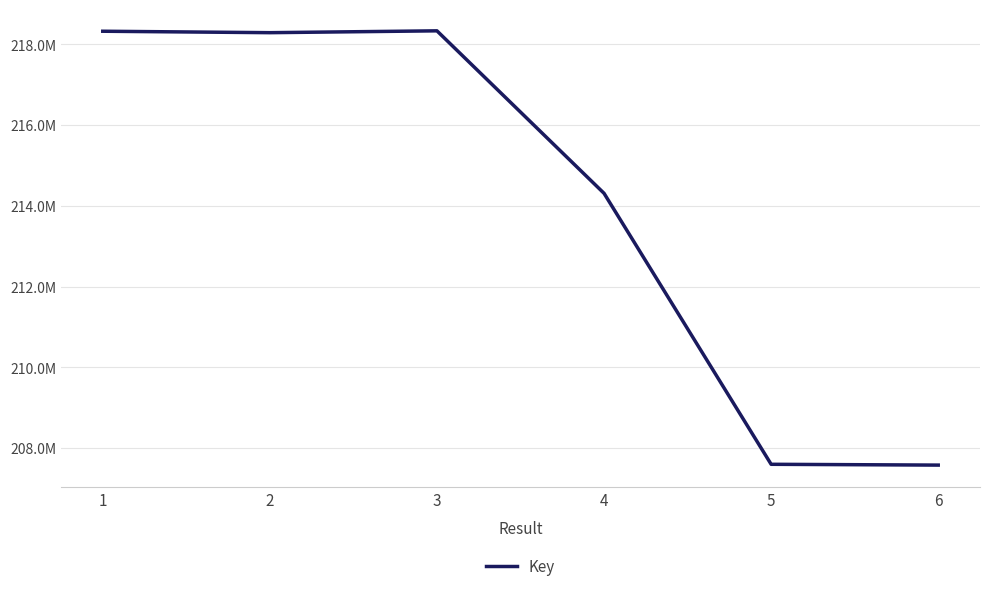

Reading left to right, what are all the values shown in this chart?

1=218325940	2=218290145	3=218335874	4=214309345	5=207594574	6=207574474